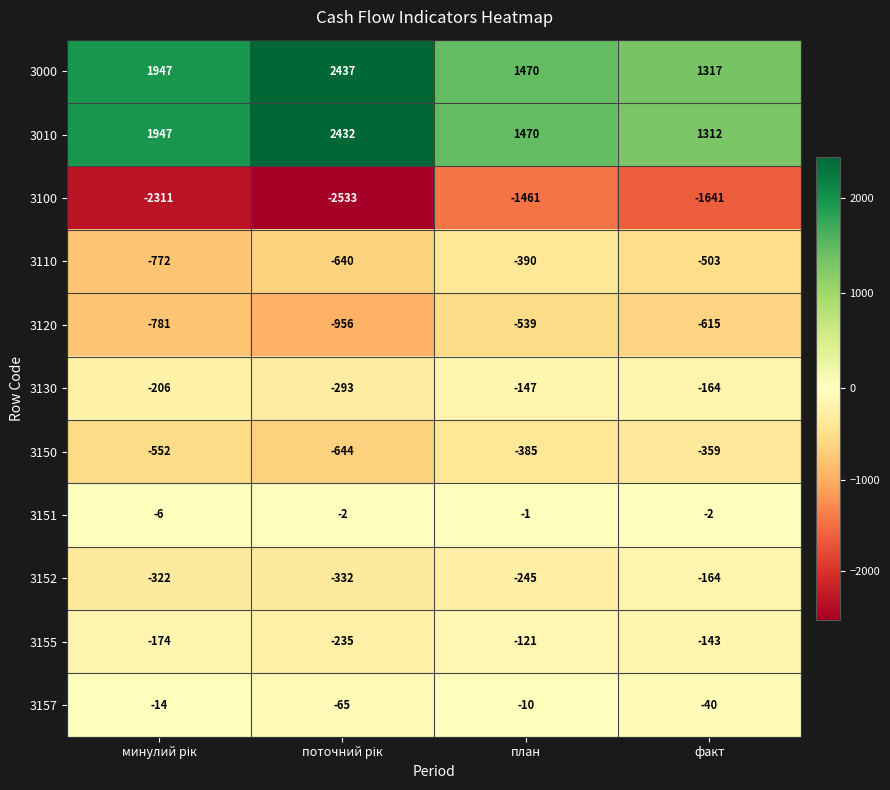

The 3100 series shows -2207 at факт. True or false?

False